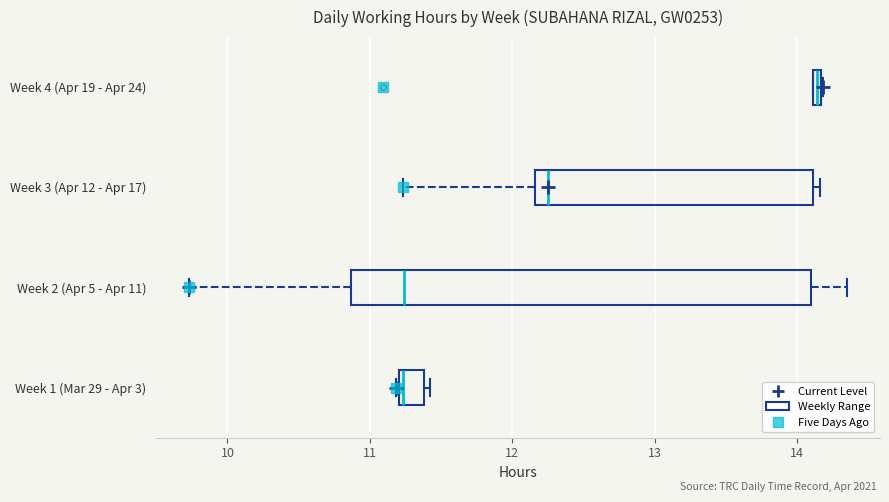

Which box is the widest, from its left edge to its right edge?

Week 2 (Apr 5 - Apr 11)